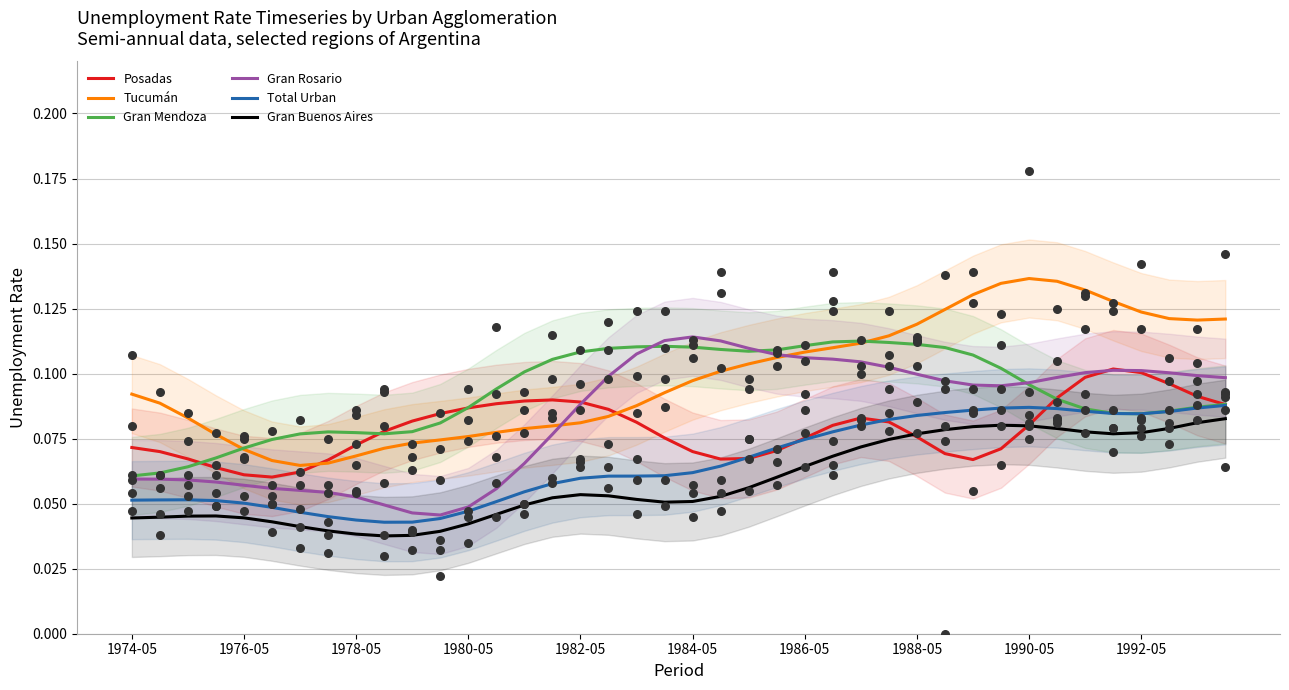

Which series reaches the minimum Y coordinate?

Gran Buenos Aires